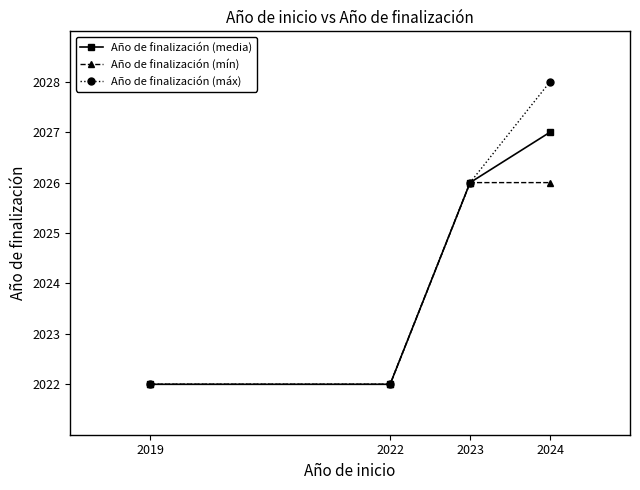

The value of Año de finalización (media) at 2023 is 3008. True or false?

False